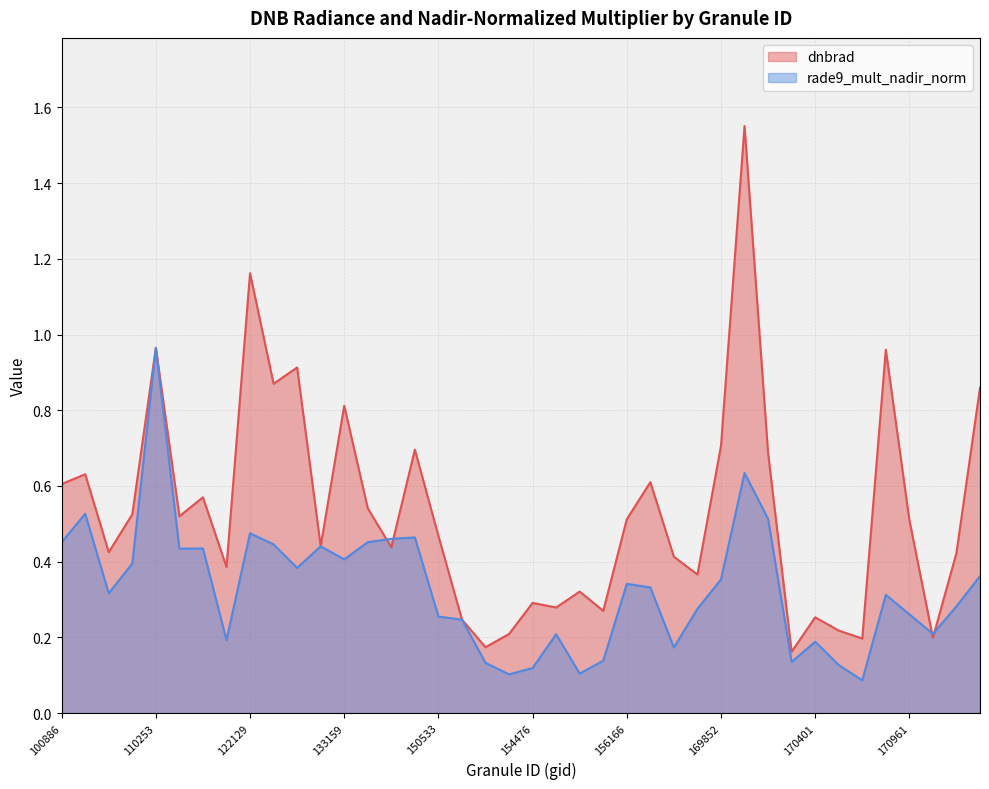

Reading left to right, what are all the values shown in this chart?

dnbrad: 100886=0.6	102759=0.6	102879=0.4	110078=0.5	110253=1.0	114757=0.5	121771=0.6	122118=0.4	122129=1.2	123205=0.9	132259=0.9	132620=0.4	133159=0.8	133533=0.5	143889=0.4	144085=0.7	150533=0.5	151094=0.2	154075=0.2	154271=0.2	154476=0.3	154675=0.3	155437=0.3	155626=0.3	156166=0.5	156351=0.6	156542=0.4	156725=0.4	169852=0.7	169865=1.6	170044=0.7	170219=0.2	170401=0.3	170584=0.2	170768=0.2	170780=1.0	170961=0.5	171326=0.2	174474=0.4	174871=0.9
rade9_mult_nadir_norm: 100886=0.5	102759=0.5	102879=0.3	110078=0.4	110253=1.0	114757=0.4	121771=0.4	122118=0.2	122129=0.5	123205=0.4	132259=0.4	132620=0.4	133159=0.4	133533=0.5	143889=0.5	144085=0.5	150533=0.3	151094=0.2	154075=0.1	154271=0.1	154476=0.1	154675=0.2	155437=0.1	155626=0.1	156166=0.3	156351=0.3	156542=0.2	156725=0.3	169852=0.4	169865=0.6	170044=0.5	170219=0.1	170401=0.2	170584=0.1	170768=0.1	170780=0.3	170961=0.3	171326=0.2	174474=0.3	174871=0.4